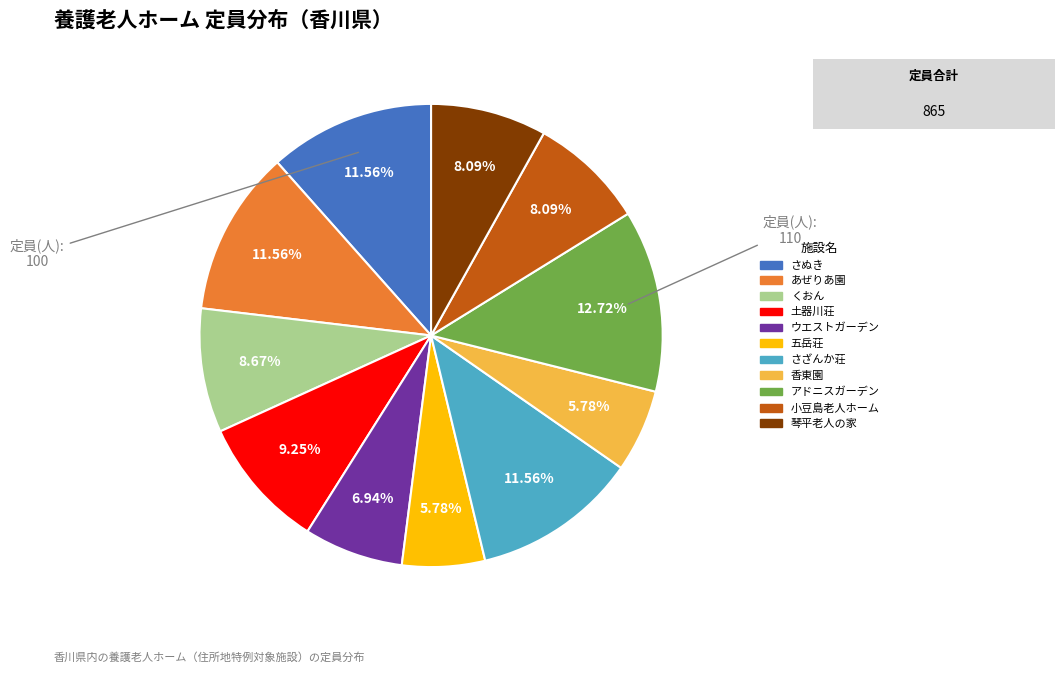

Is it true that 五岳荘 is 6% of the pie?

True